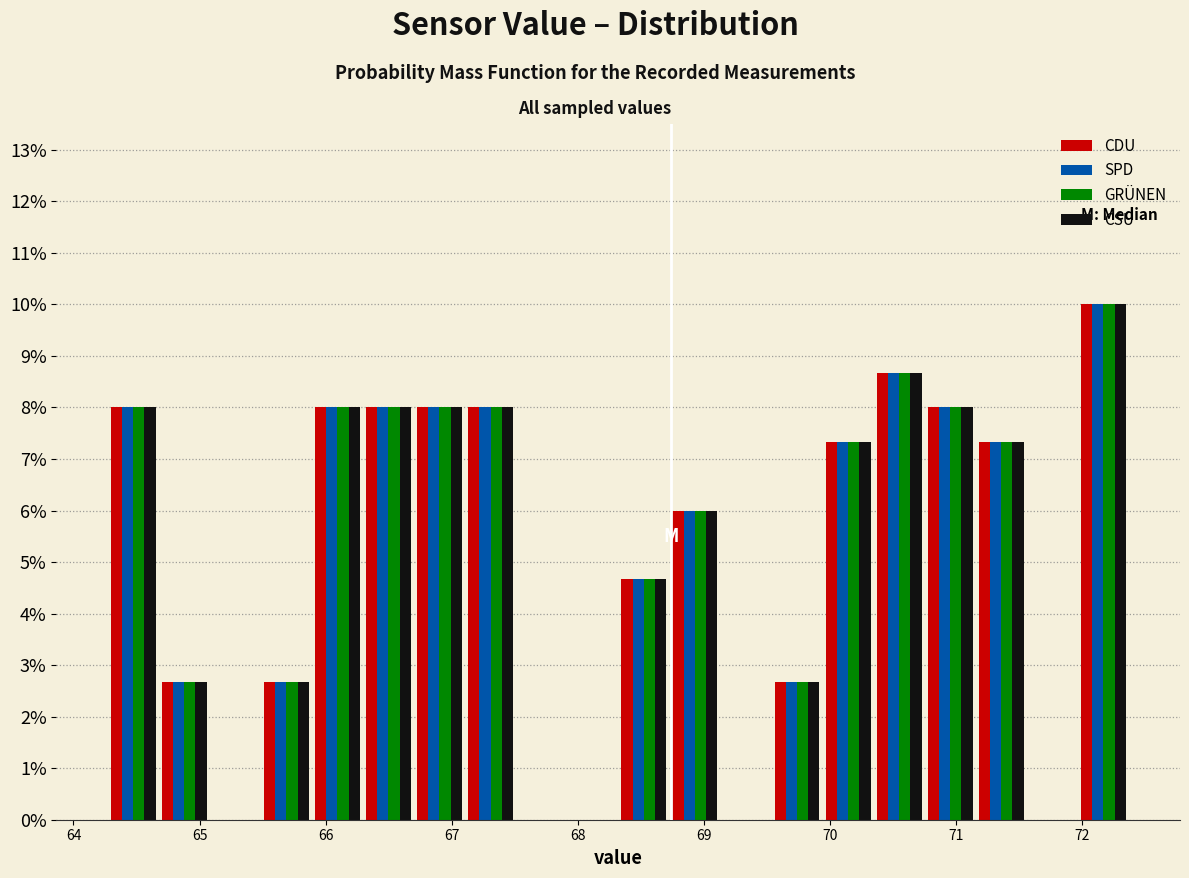

What is the height of the GRÜNEN bar covering 70.8 to 71.2 on the x-axis? Neither the bar edges nor the heights are printed on the chart, so give them approximately, as read against the axes.

8.0